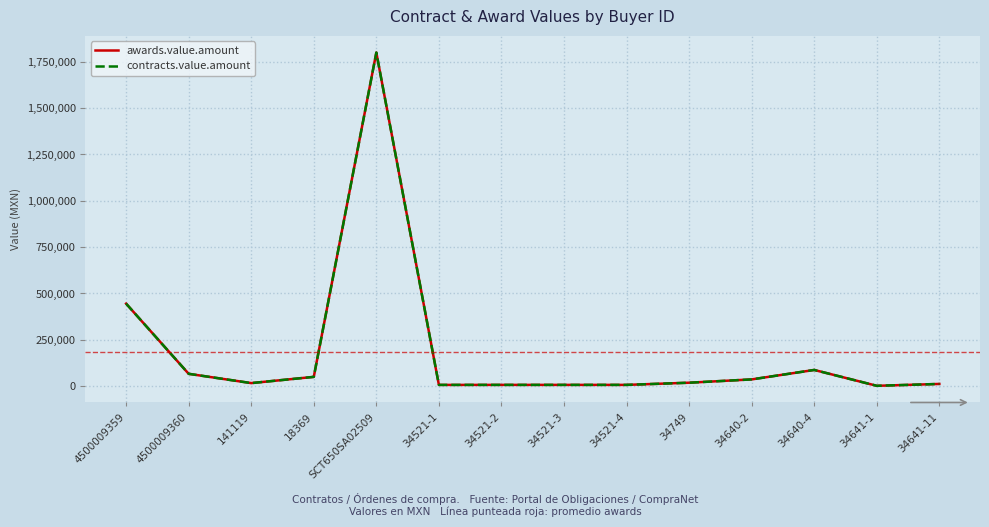

At how many categories does at least one series exceed 97995?

2